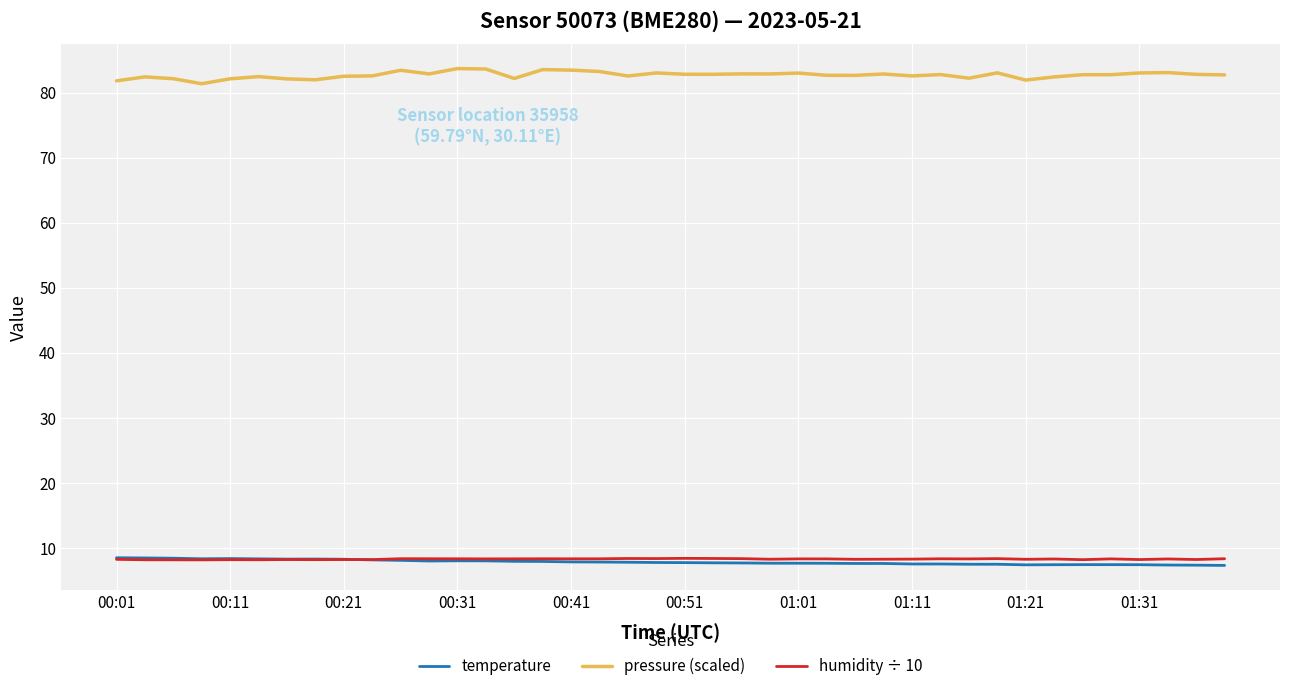

True or false: humidity ÷ 10 and pressure (scaled) cross at least once.

False